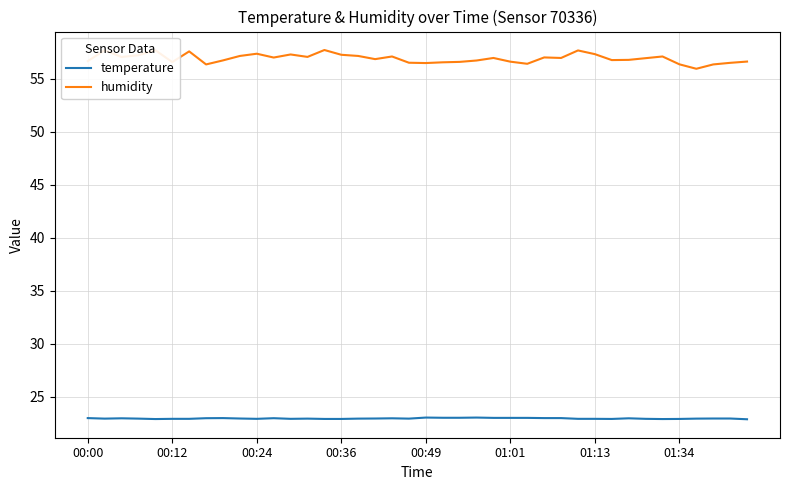

True or false: temperature and humidity cross at least once.

False